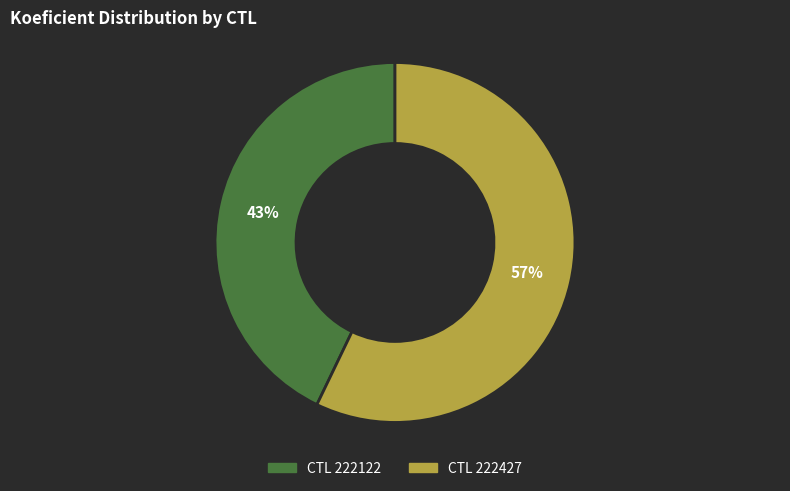

To the nearest percent, what is the difference between the largest and smallest slice percentages?

14%